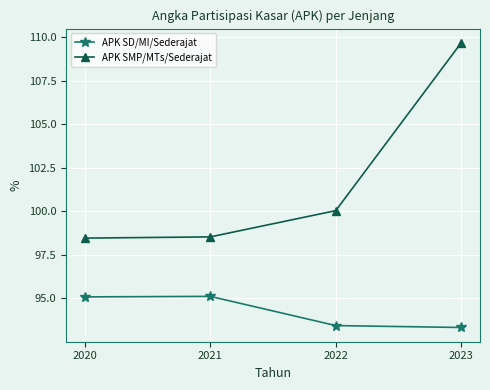

True or false: APK SD/MI/Sederajat and APK SMP/MTs/Sederajat cross at least once.

False